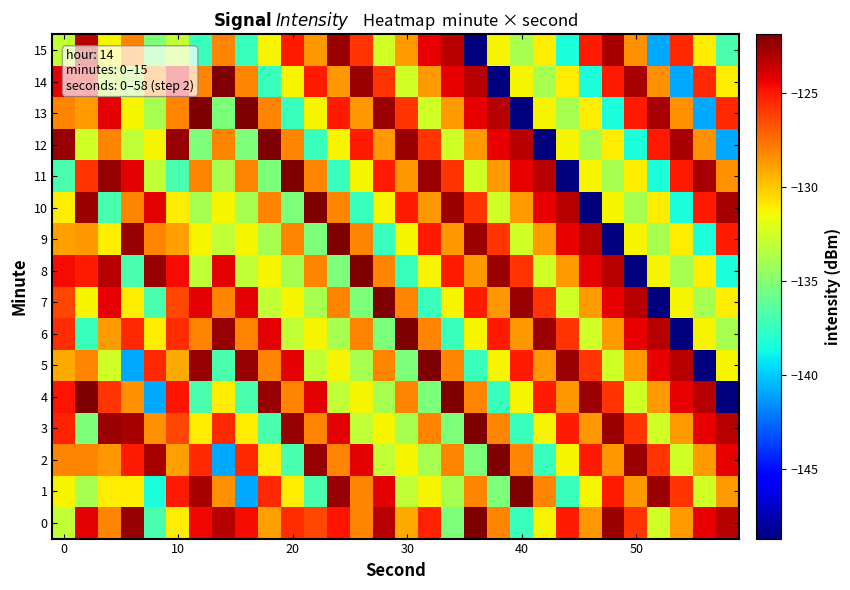

How many distinct data groups are displayed?

16